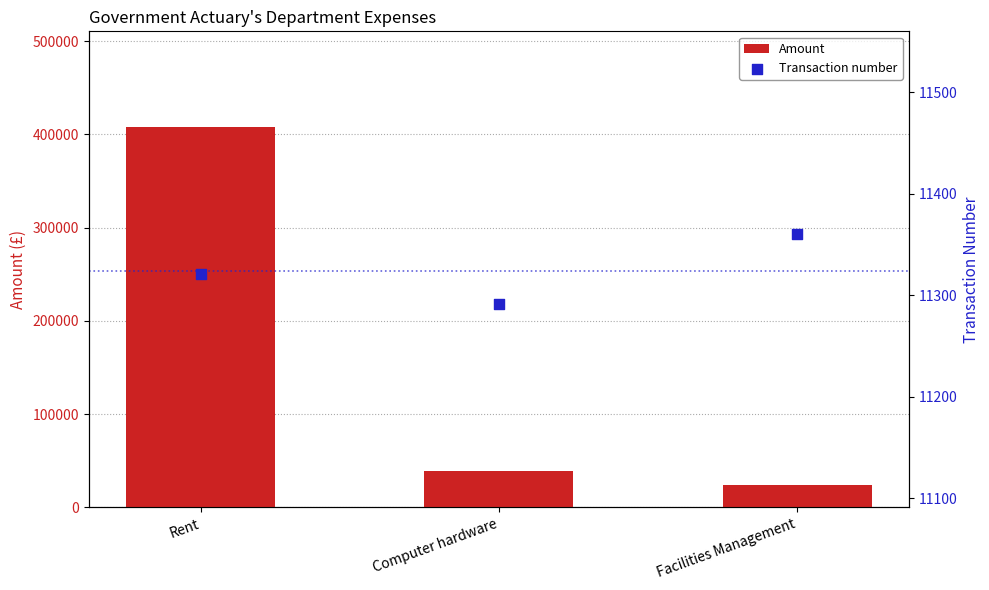

Which series contains the highest Y value?

Amount